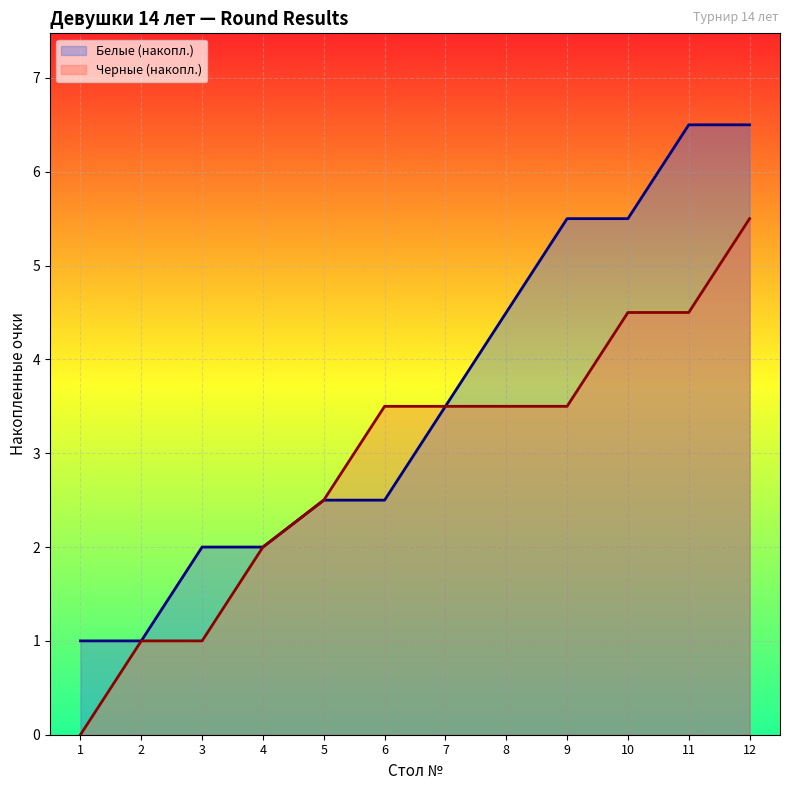

The value of Белые (накопл.) at 10 is 2.4. True or false?

False